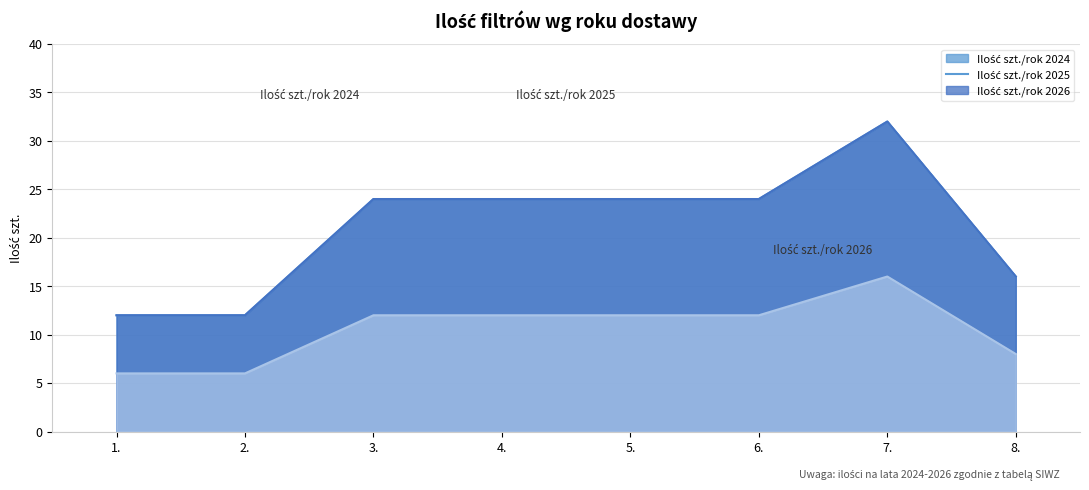

What are all the series names shown in the legend?

Ilość szt./rok 2024, Ilość szt./rok 2025, Ilość szt./rok 2026